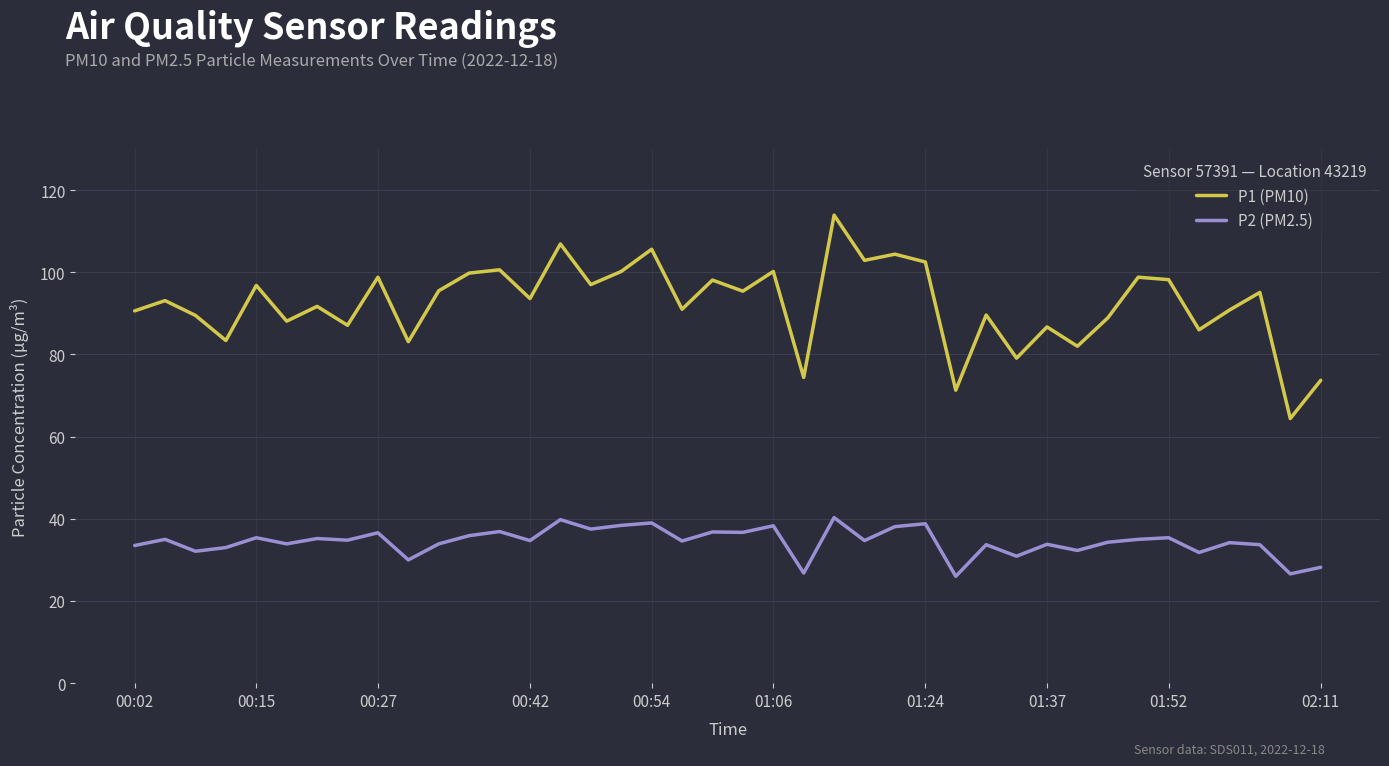

Which series has the widest spread of values?

P1 (PM10)